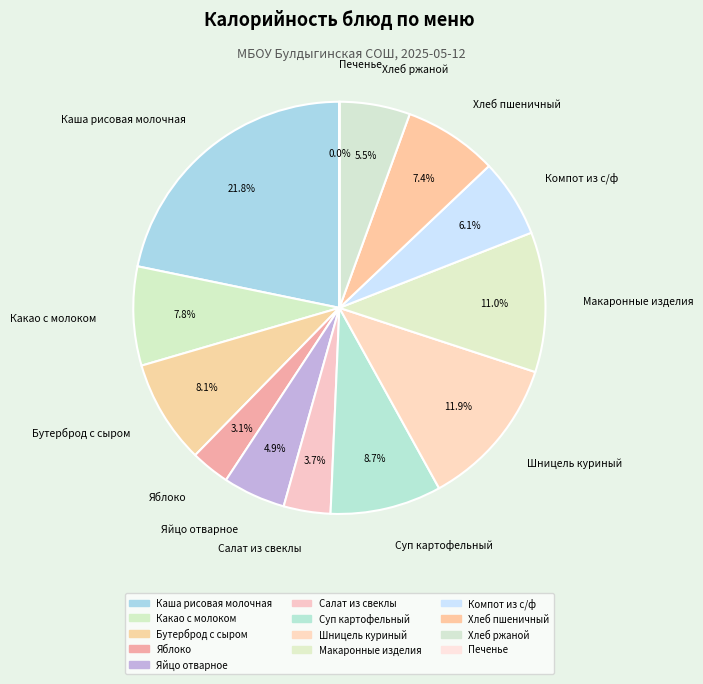

Does any single category account for the majority?

No